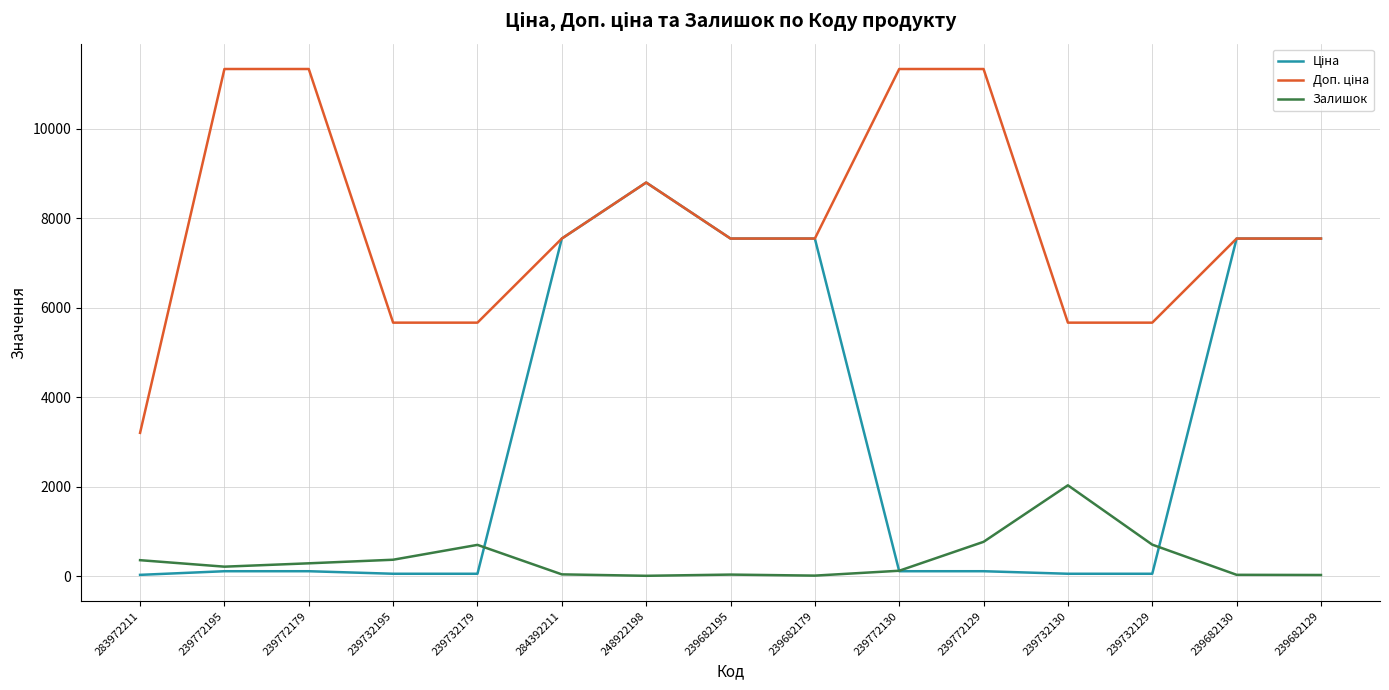

At which category is the sum across all series the highest?

248922198